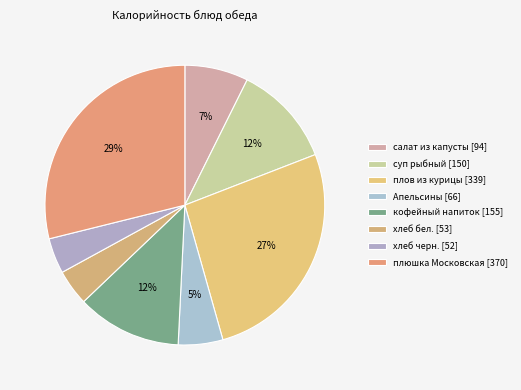

Does хлеб черн. represent more than half of the total?

No